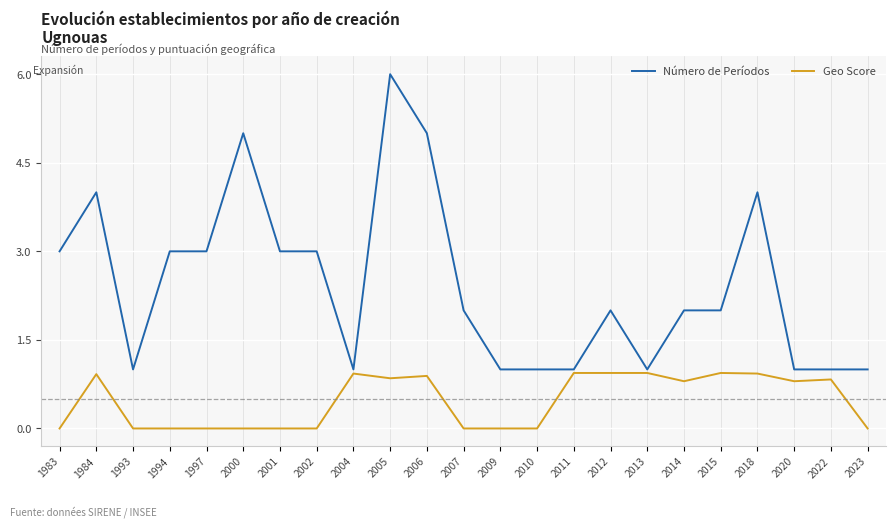

At which label does Número de Períodos reach its peak?

2005